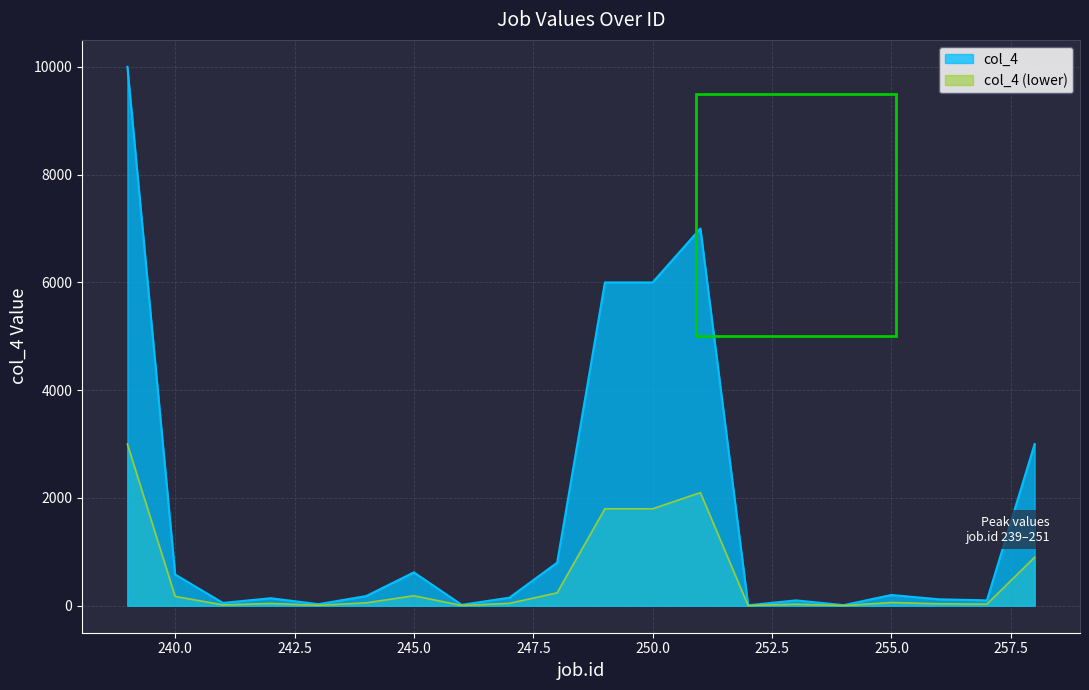

List the labels in order of value, largest first.

239, 251, 249, 250, 258, 248, 245, 240, 255, 244, 247, 242, 256, 253, 257, 241, 243, 246, 254, 252